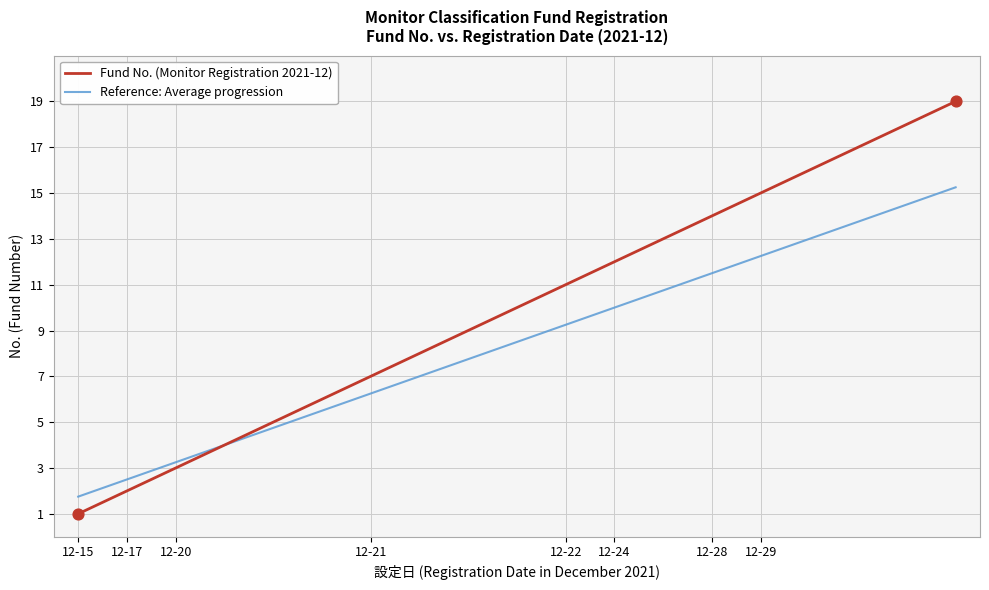

Which series has the widest spread of values?

Fund No. (Monitor Registration 2021-12)